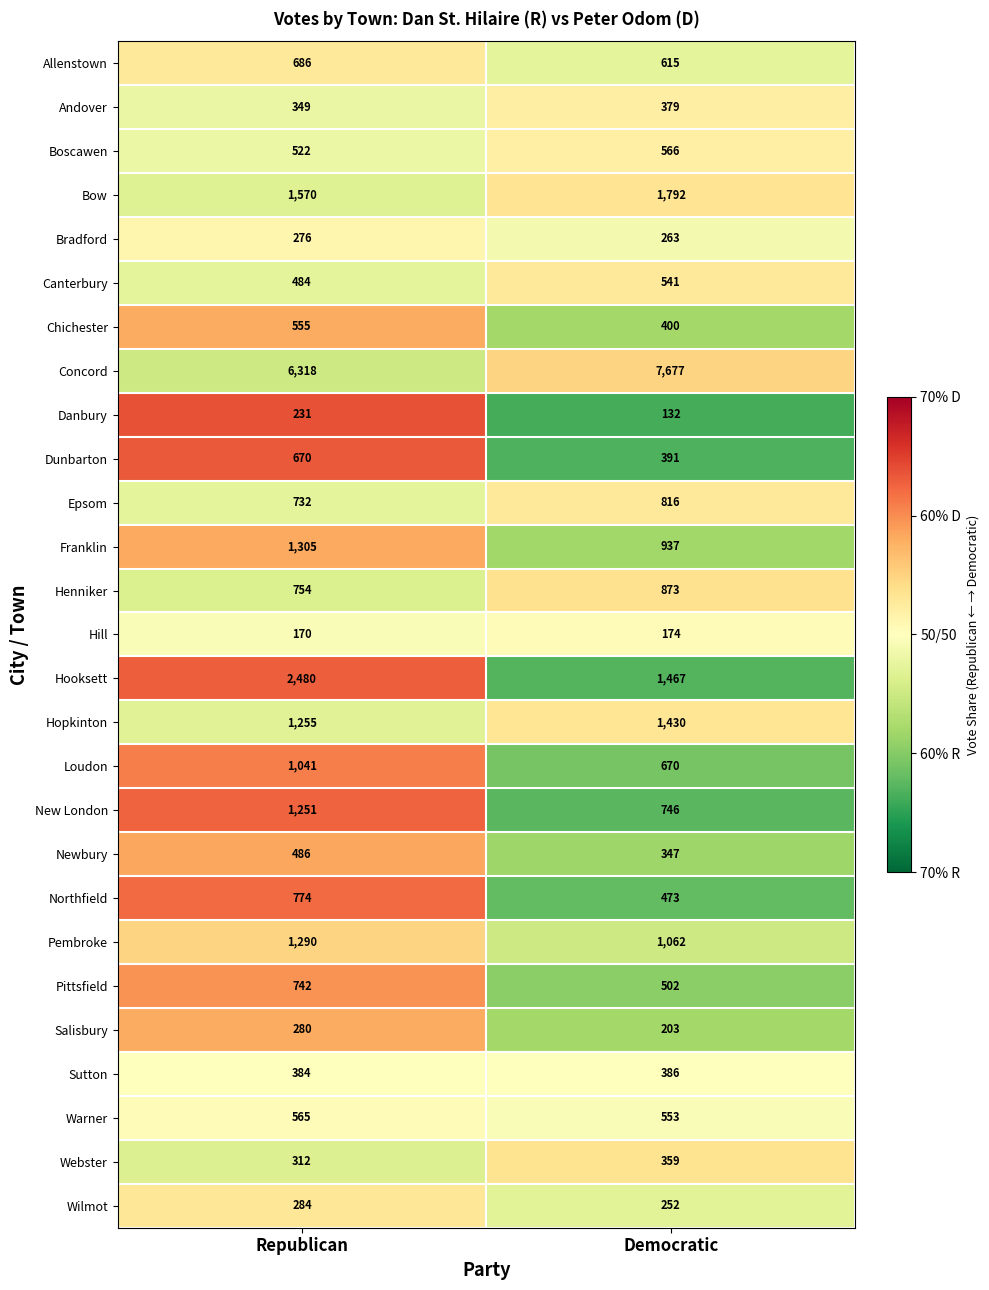

What is the sum of all Webster values?

671